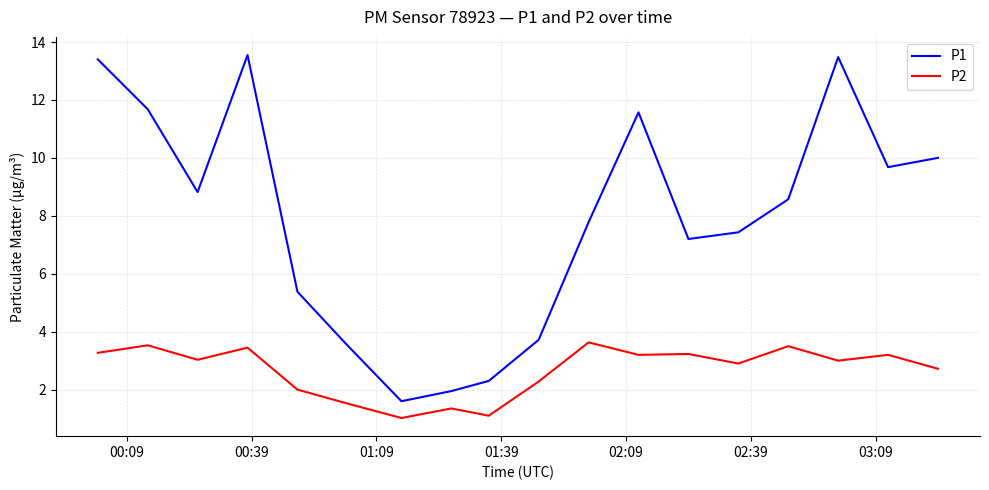

Which series has the largest total across all categories?

P1